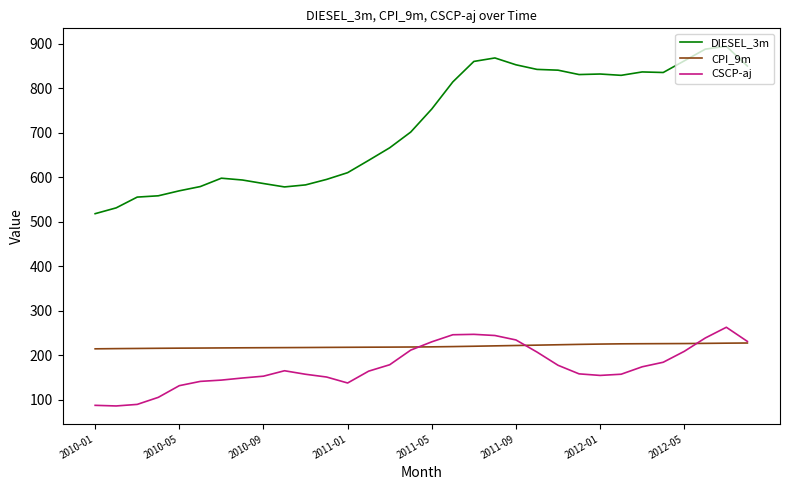

What is the greatest value displayed?

894.3